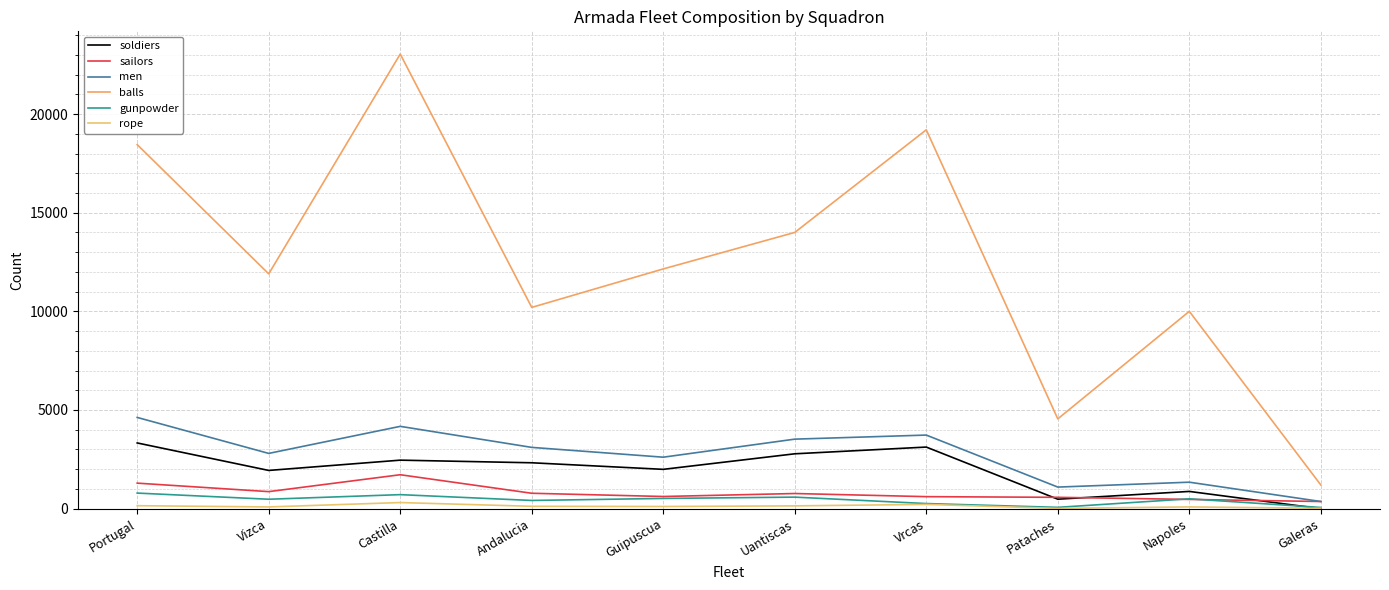

The value of rope at Napoles is 88. True or false?

True